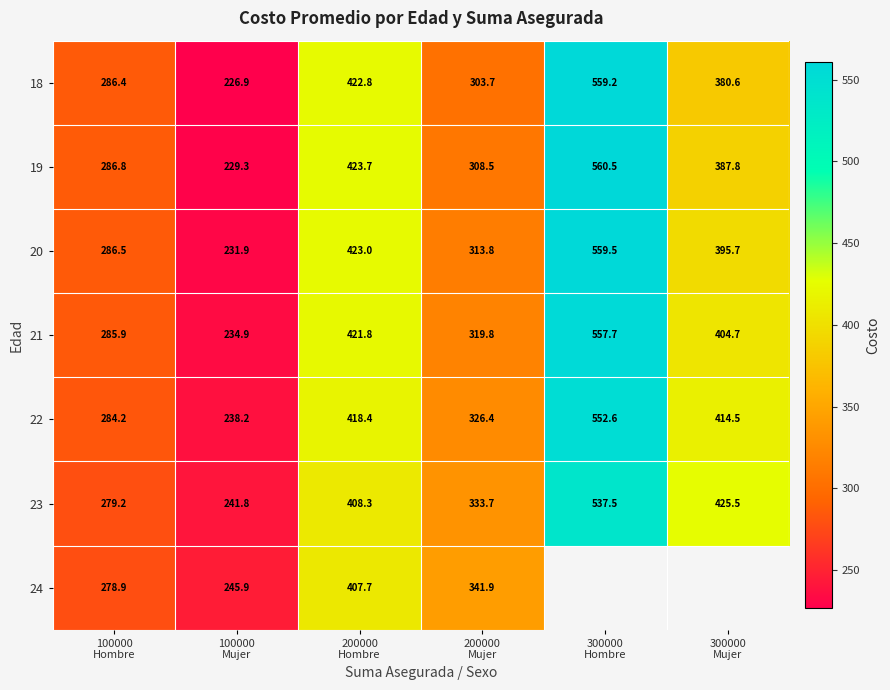

How many data points in 18 are less than 380?

3